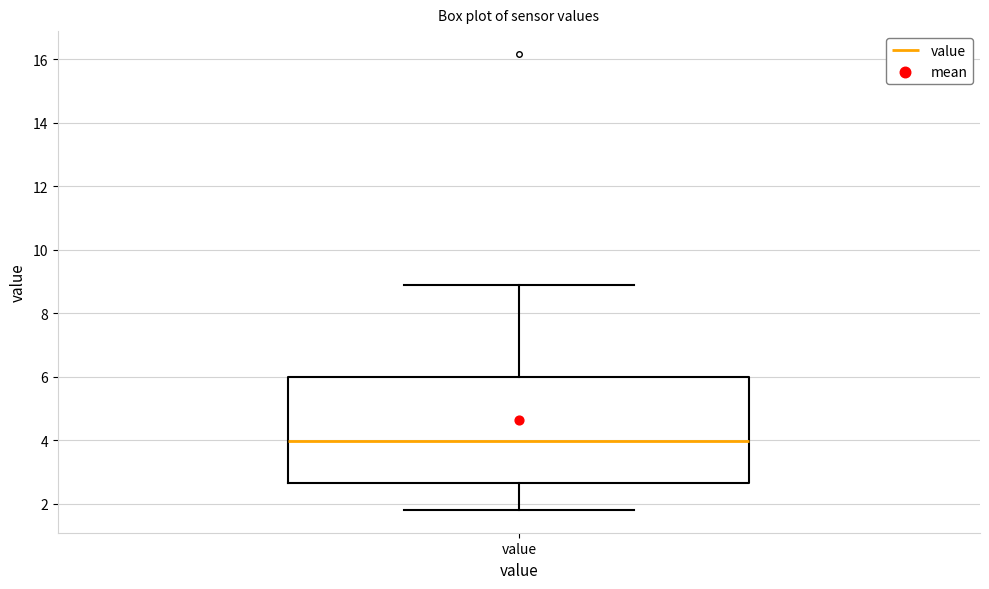

Read this box plot against the y-axis: the position of the median line, the range covered by the box, and the ends of both whiskers. The values are not printed on the chart, so give them approximately, as read against the axis.

median 4.0, box 2.6 to 6.0, whiskers 1.8 to 9.0